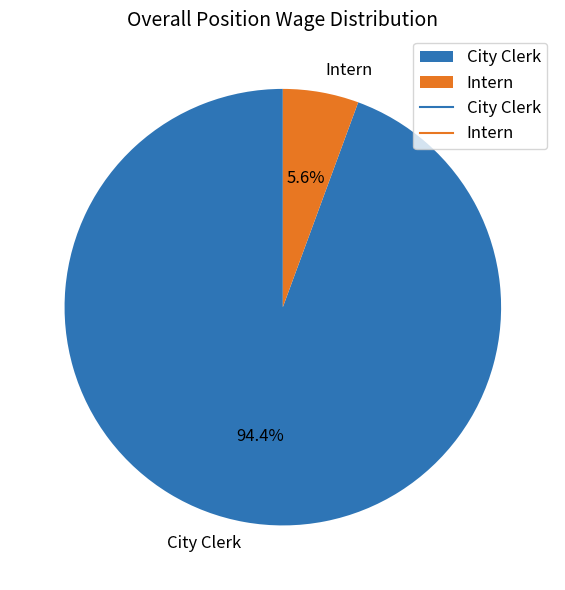

To the nearest percent, what is the difference between the largest and smallest slice percentages?

89%